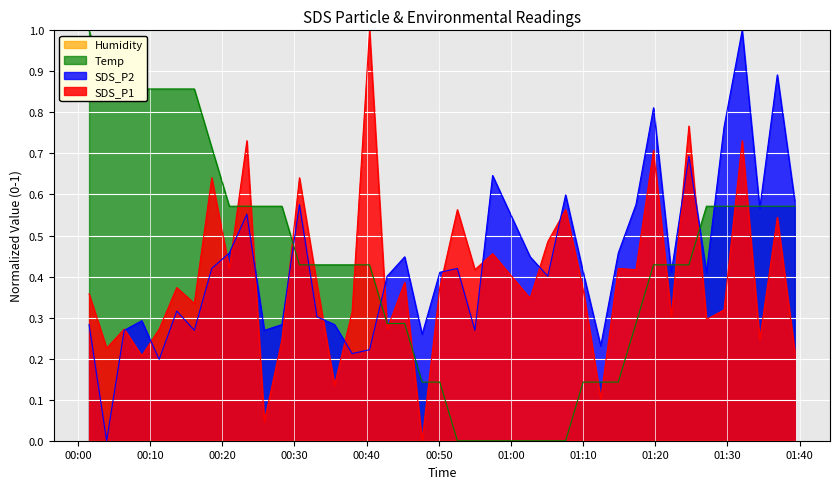

After their last crossing, which series has the higher values: SDS_P1 or Temp?

Temp